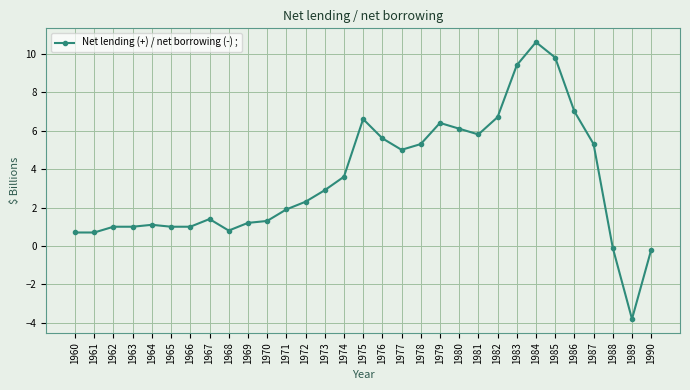

What is the smallest value displayed?

-3.8